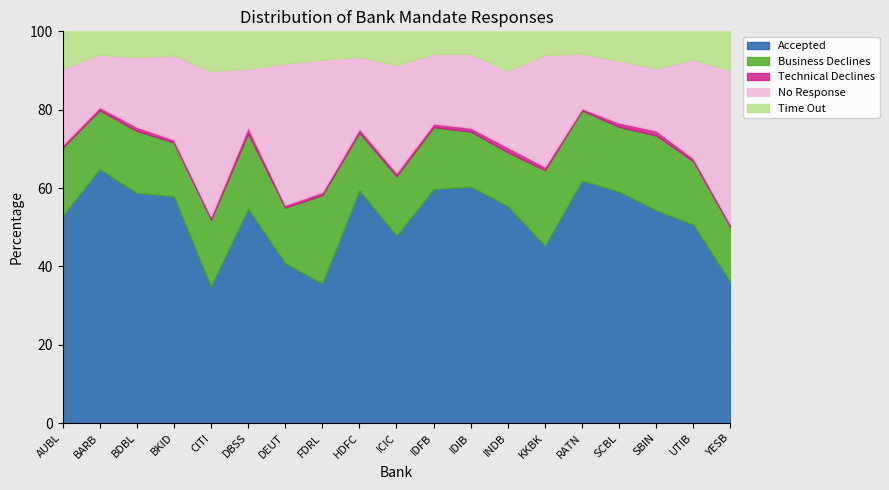

Which category has the highest value in the Accepted series?

BARB